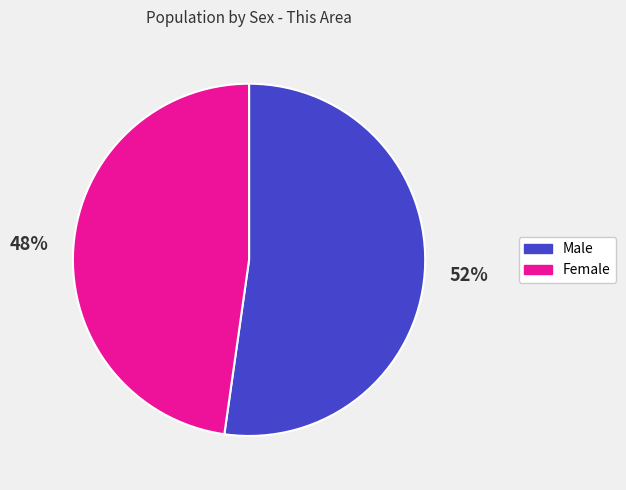

True or false: Female accounts for 48% of the total.

True